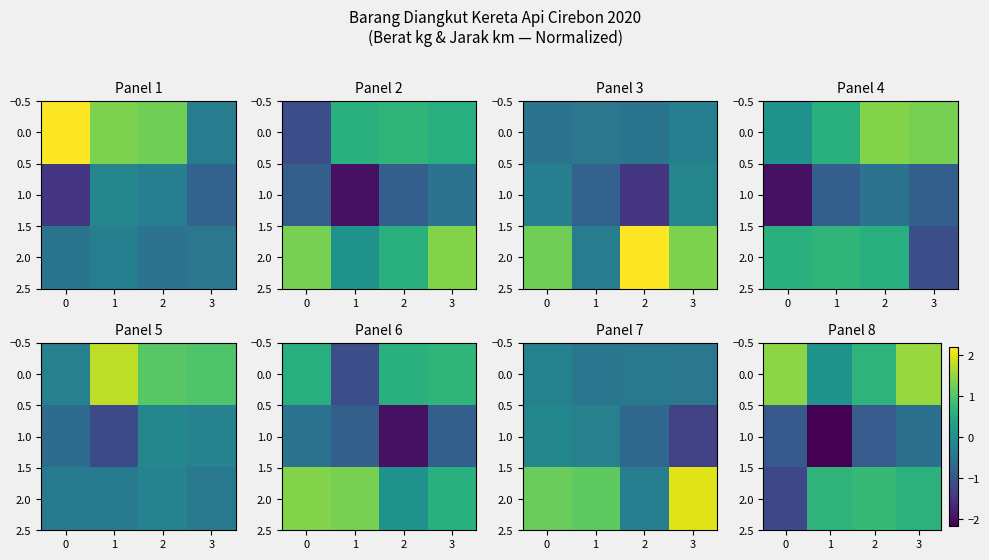

At 2, list the series in order from smallest to largest.

1.0, 0.0, 2.0